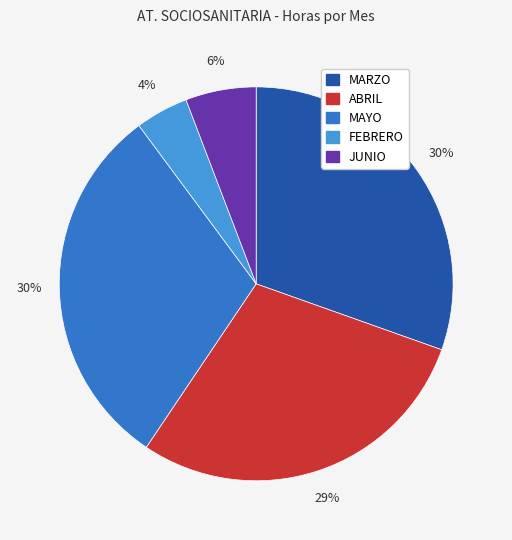

Combined, do MARZO and FEBRERO account for over 50%?

No